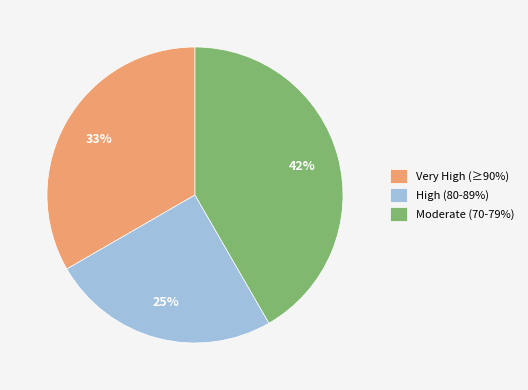

Rank the categories by value from highest to lowest.

Moderate (70-79%), Very High (≥90%), High (80-89%)